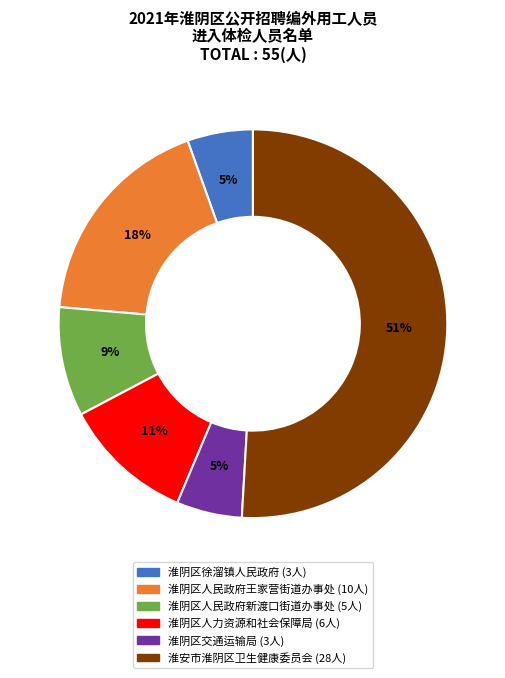

Is it true that 淮阴区人民政府新渡口街道办事处 is 18% of the pie?

False